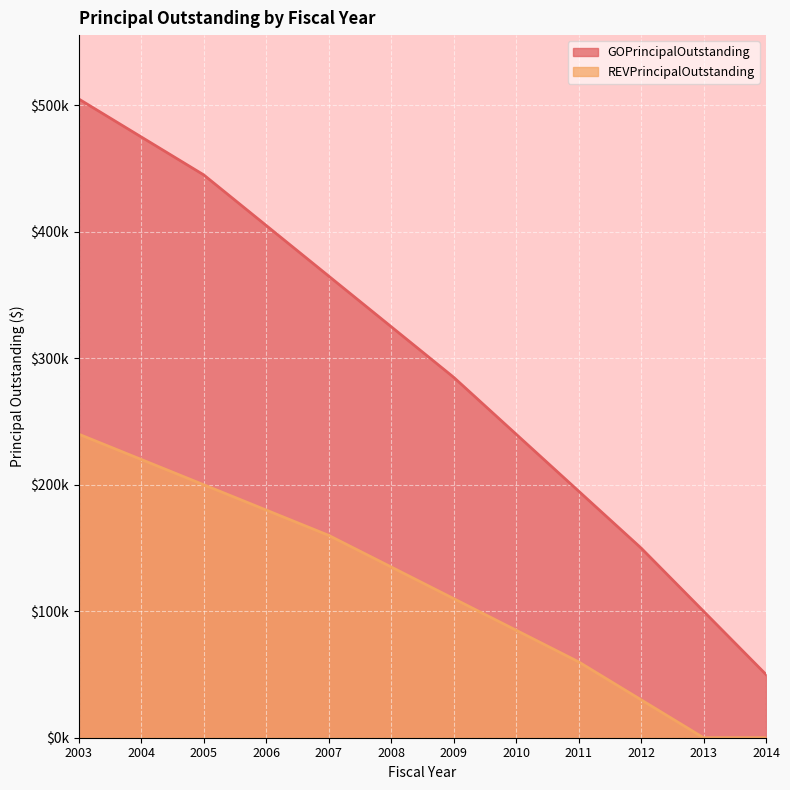

List the series in order of their peak value, highest first.

GOPrincipalOutstanding, REVPrincipalOutstanding